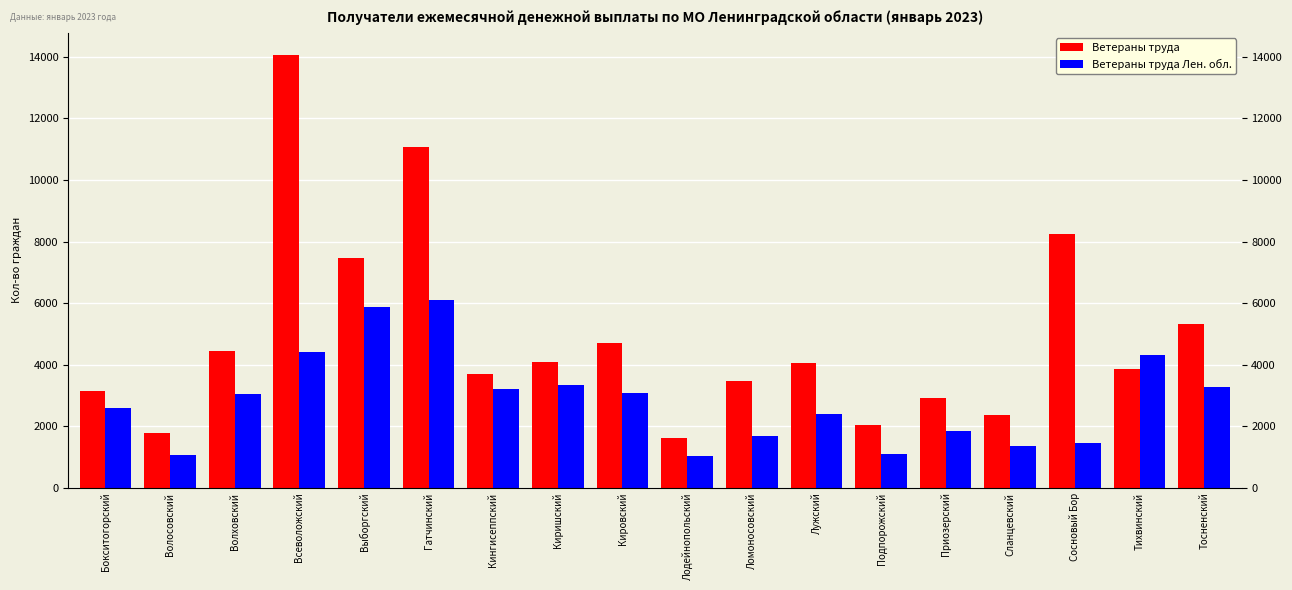

Which category has the lowest value in the Ветераны труда Лен. обл. series?

Лодейнопольский